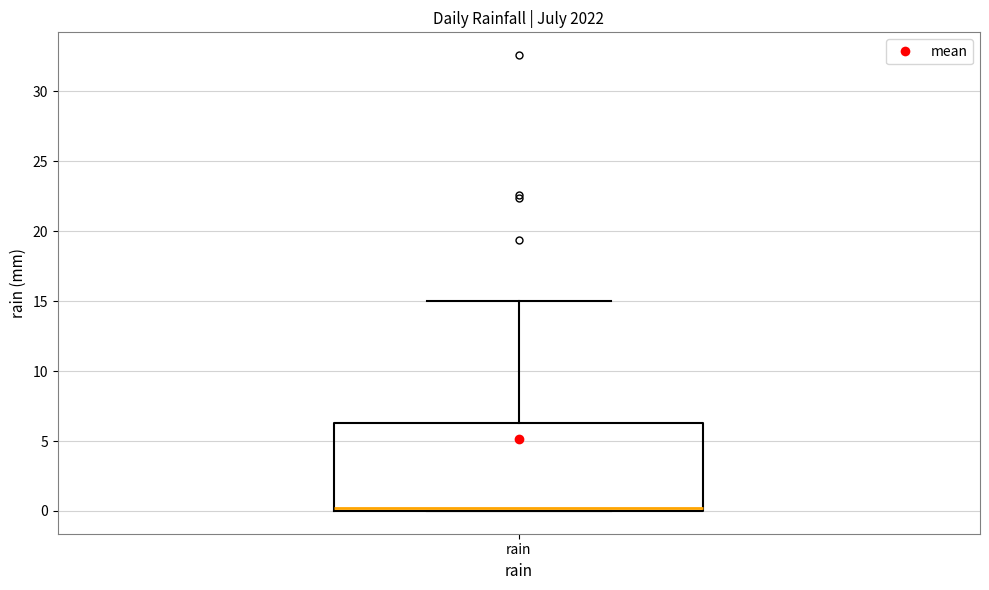

Where is the upper edge of the box for rain on the y-axis? The values are not printed on the chart, so give them approximately, as read against the axis.

6.5